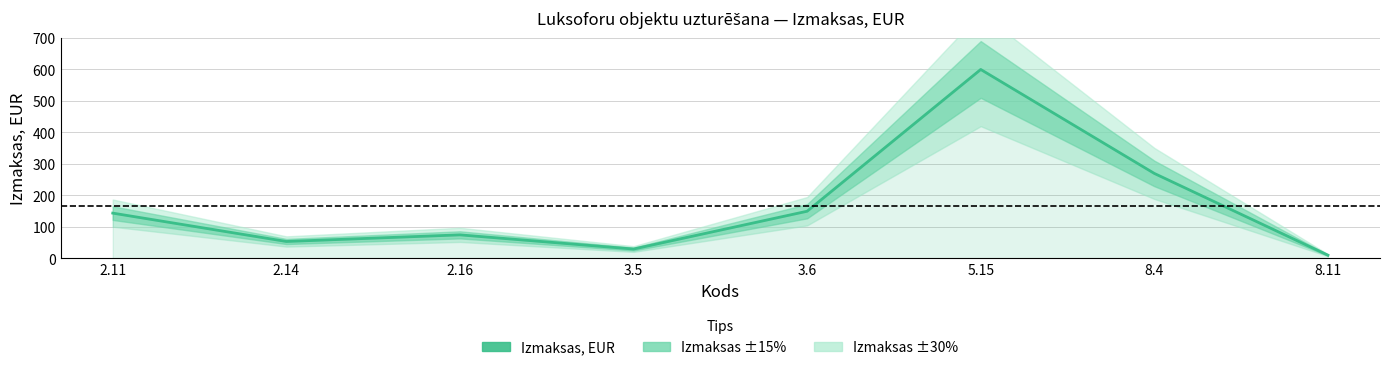

What is the difference between the maximum and minimum values?

589.5